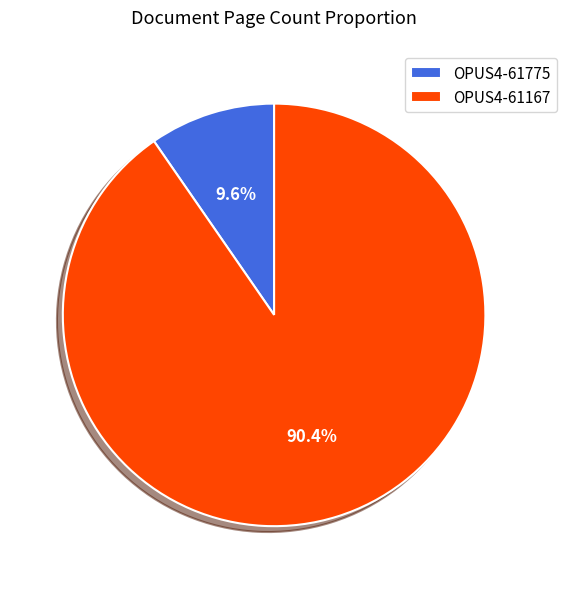

Is the sum of OPUS4-61167 and OPUS4-61775 greater than half?

Yes